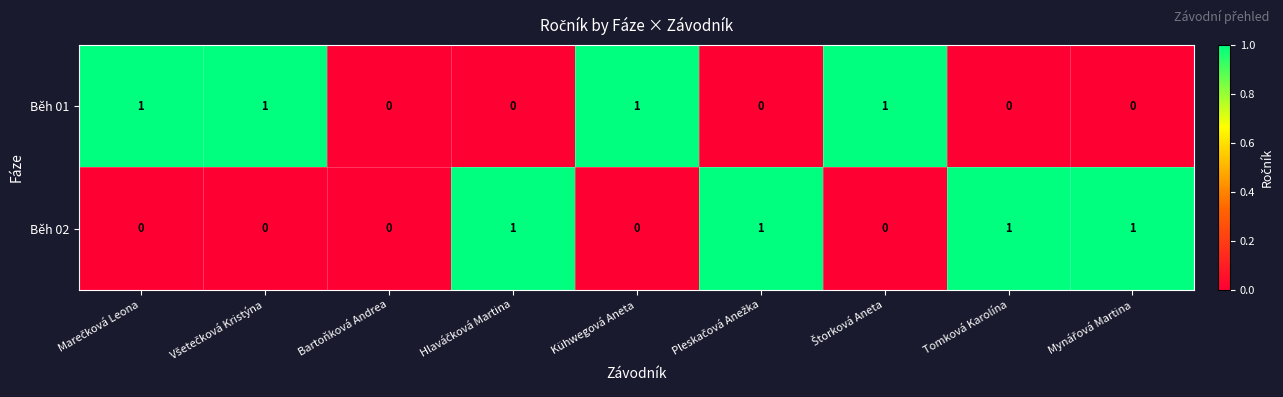

Count the Běh 01 values in the range 0 to 1.

9